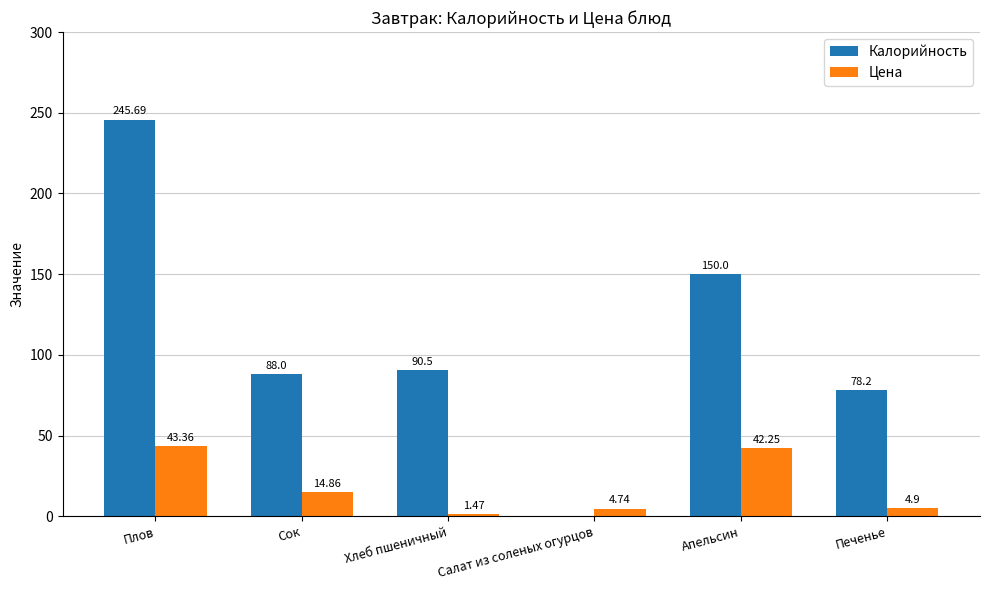

What is the sum of the Цена values at Хлеб пшеничный and Апельсин?

43.7